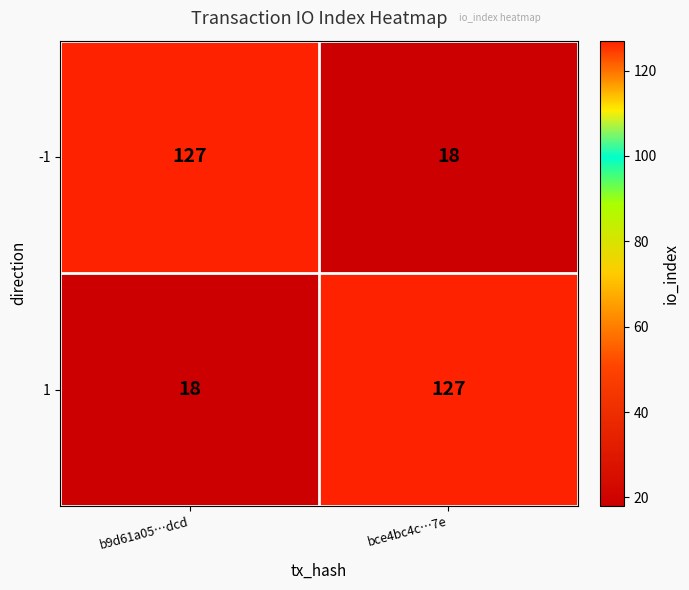

The value of 1 at b9d61a05…dcd is 18. True or false?

True